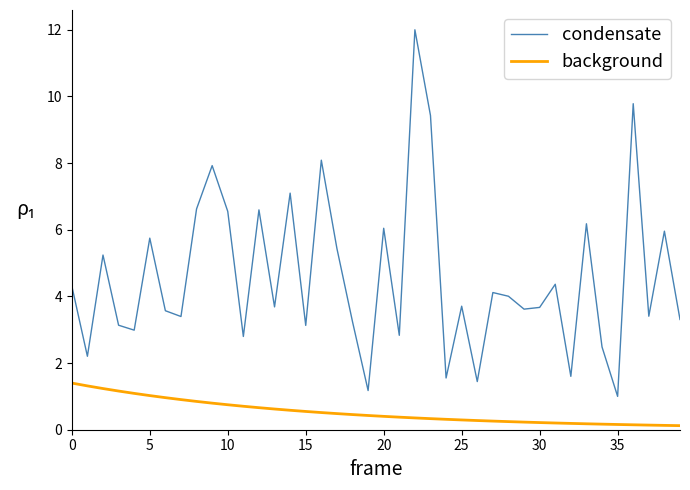

Which series has the widest spread of values?

condensate